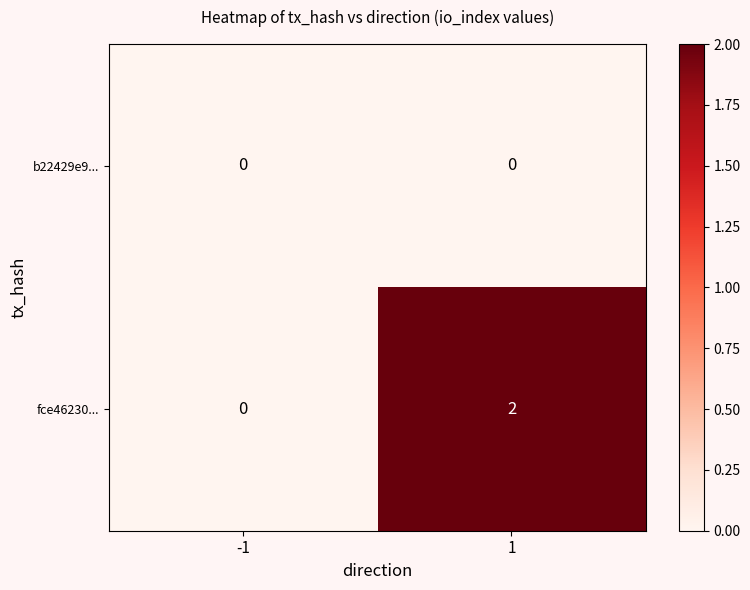

List the series in order of their overall mean, lowest first.

b22429e9..., fce46230...